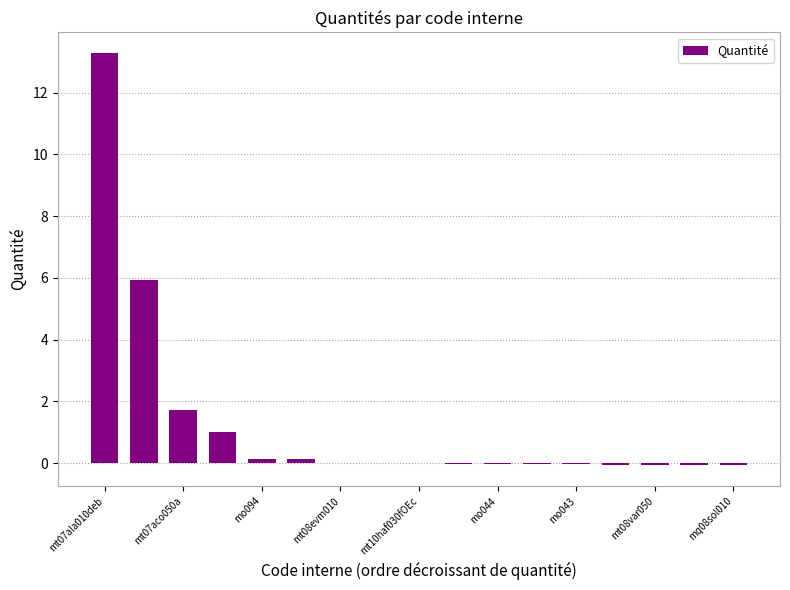

What is the sum of all values?

21.9